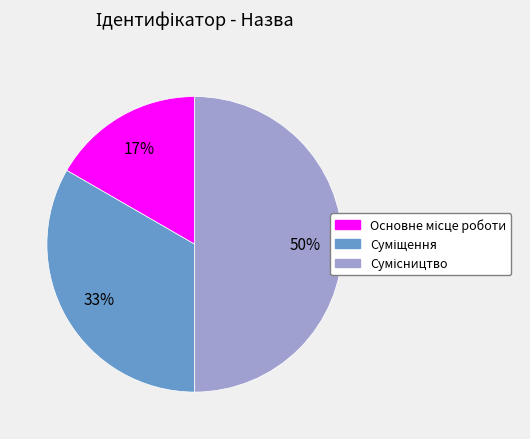

To the nearest percent, what is the average slice percentage?

33%